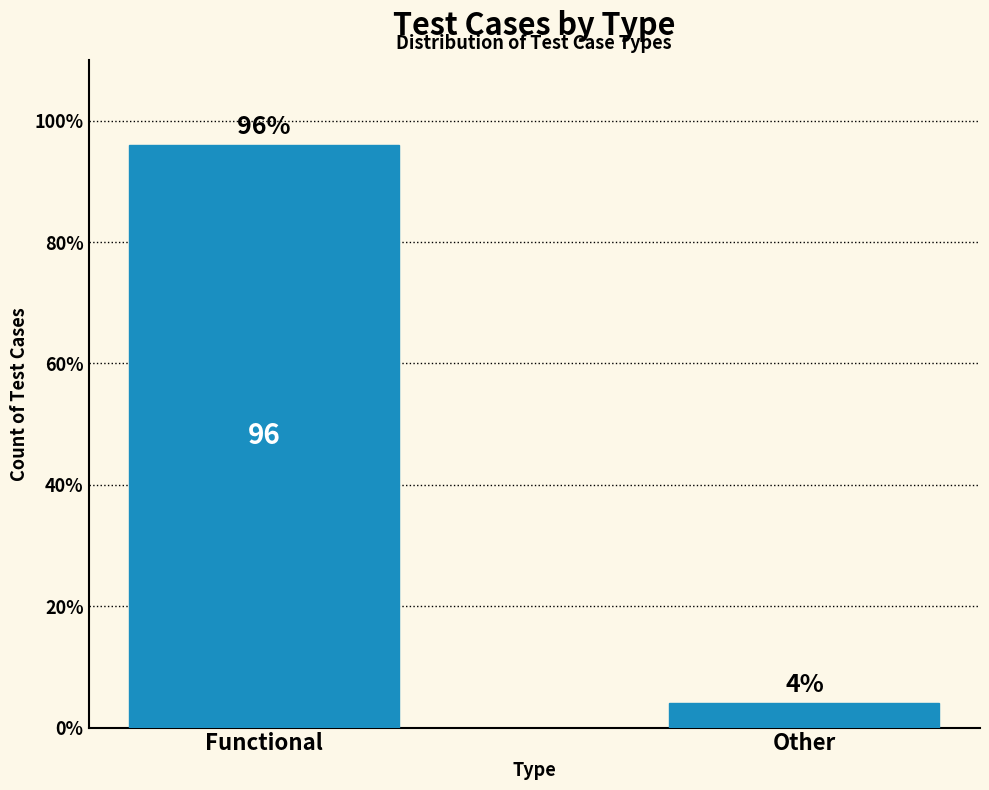

Count the values in the range 4 to 96.

2